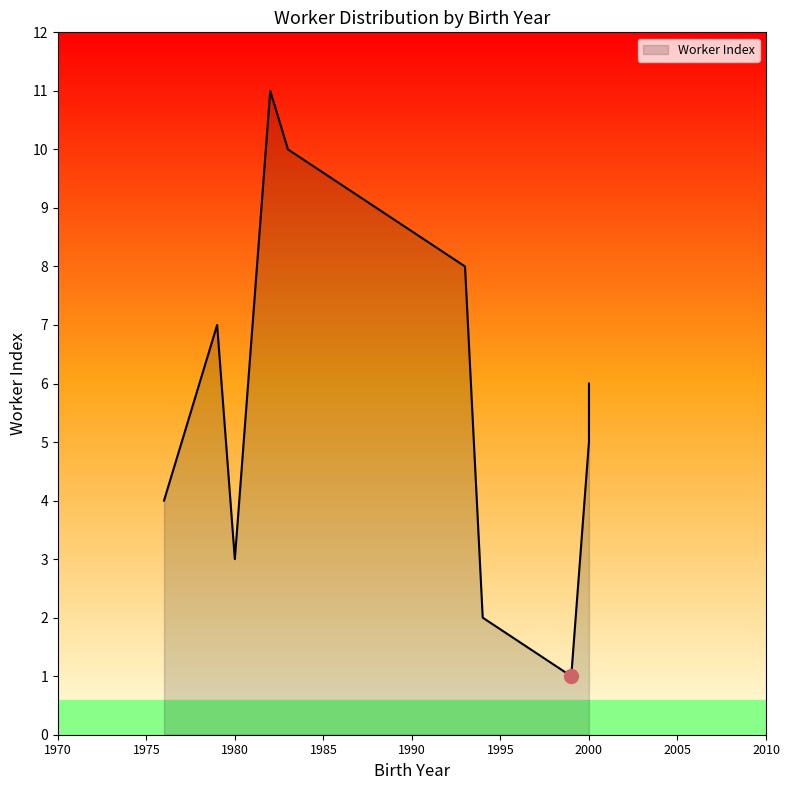

At which label does the data first exceed 6?

1979